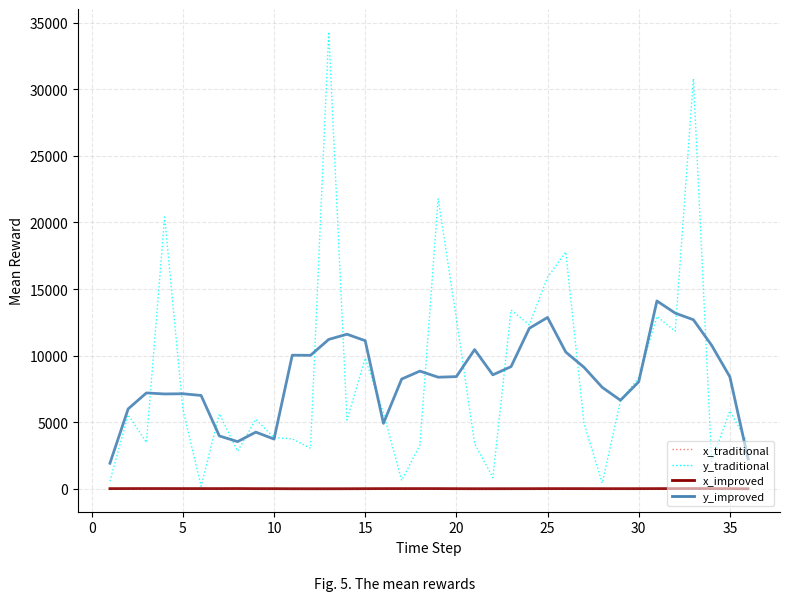

What is the maximum value shown in the chart?

34312.0